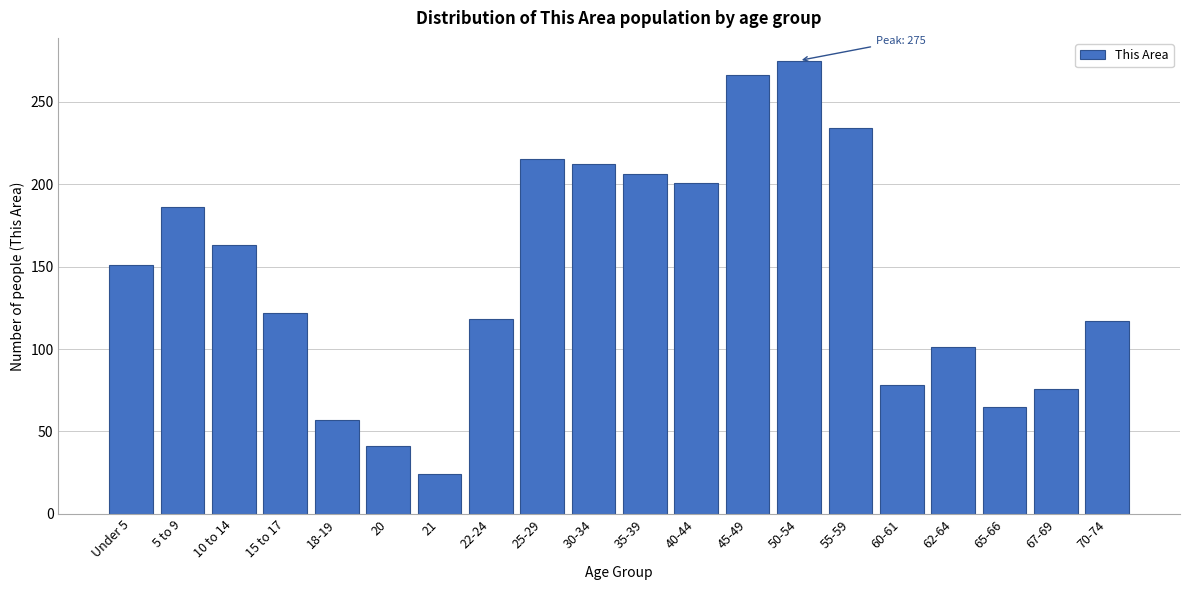

Read the value at 45-49, to the nearest 5.

265